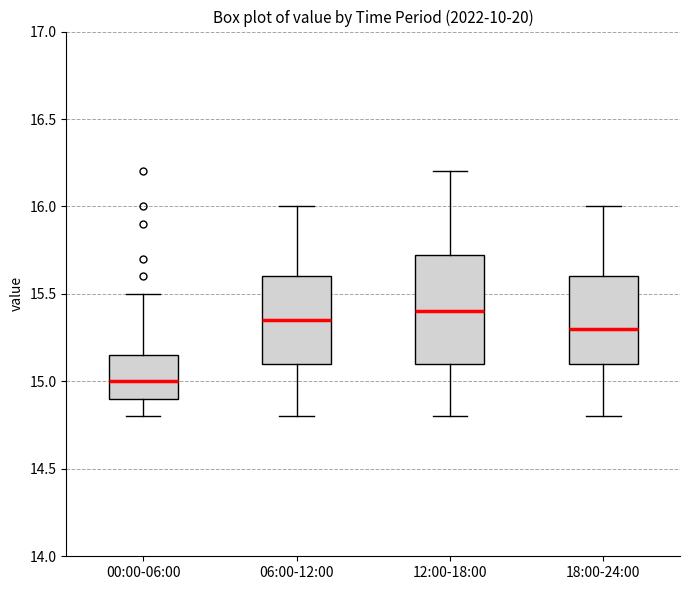

Reading left to right, read every box against the y-axis: the position of its median line, the range the box covers, and the ends of its whiskers. The values are not printed on the chart, so give them approximately, as read against the axis.

00:00-06:00: median 15.00, box 14.90 to 15.15, whiskers 14.80 to 15.50
06:00-12:00: median 15.35, box 15.10 to 15.60, whiskers 14.80 to 16.00
12:00-18:00: median 15.40, box 15.10 to 15.75, whiskers 14.80 to 16.20
18:00-24:00: median 15.30, box 15.10 to 15.60, whiskers 14.80 to 16.00